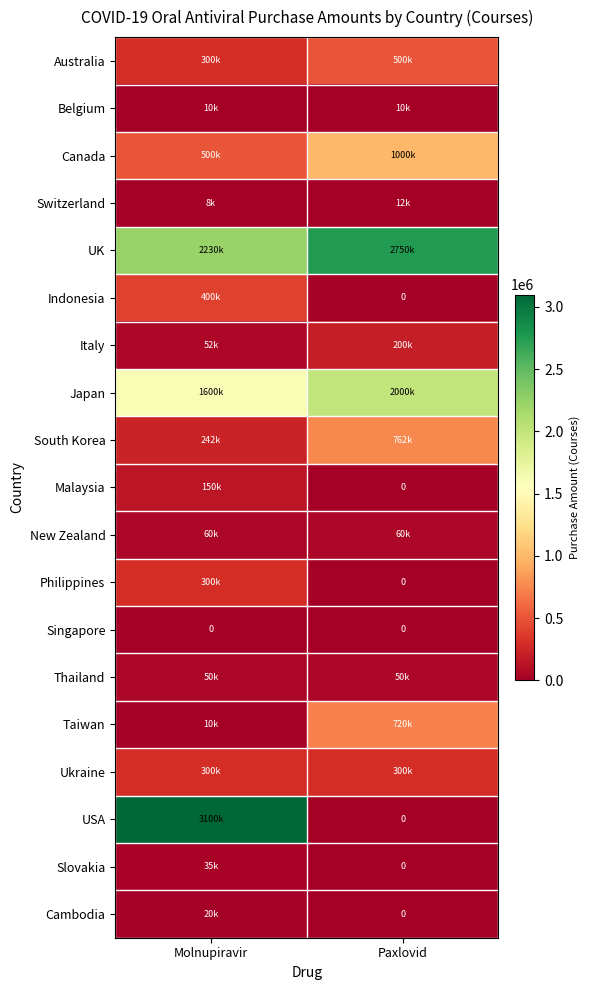

Is the value of Taiwan at Paxlovid greater than the value of Italy at Molnupiravir?

Yes